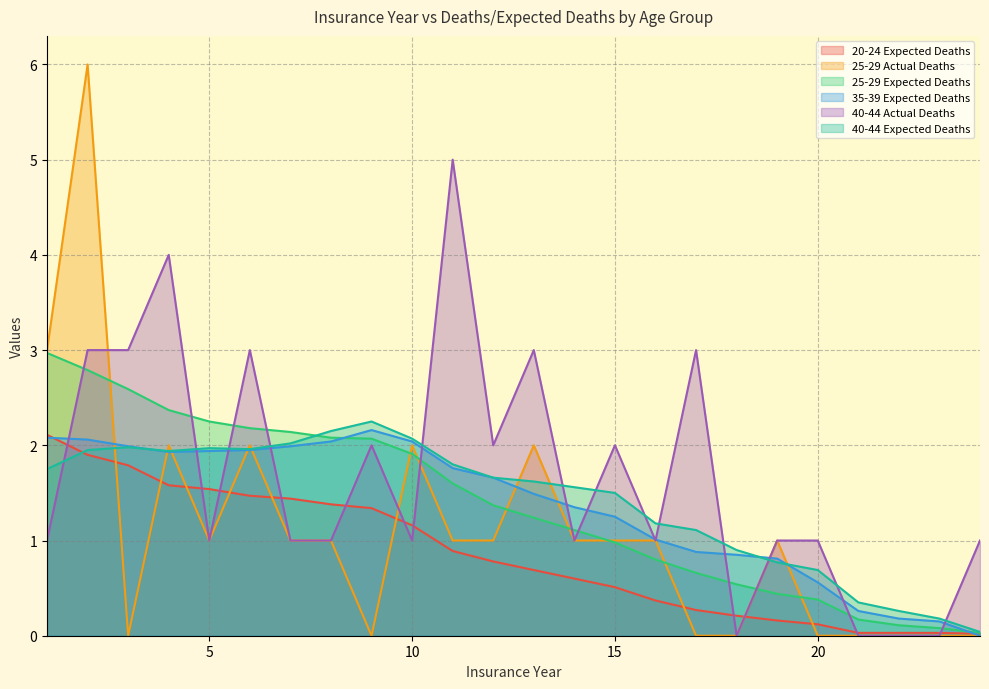

What are all the series names shown in the legend?

20-24 Expected Deaths, 25-29 Actual Deaths, 25-29 Expected Deaths, 35-39 Expected Deaths, 40-44 Actual Deaths, 40-44 Expected Deaths